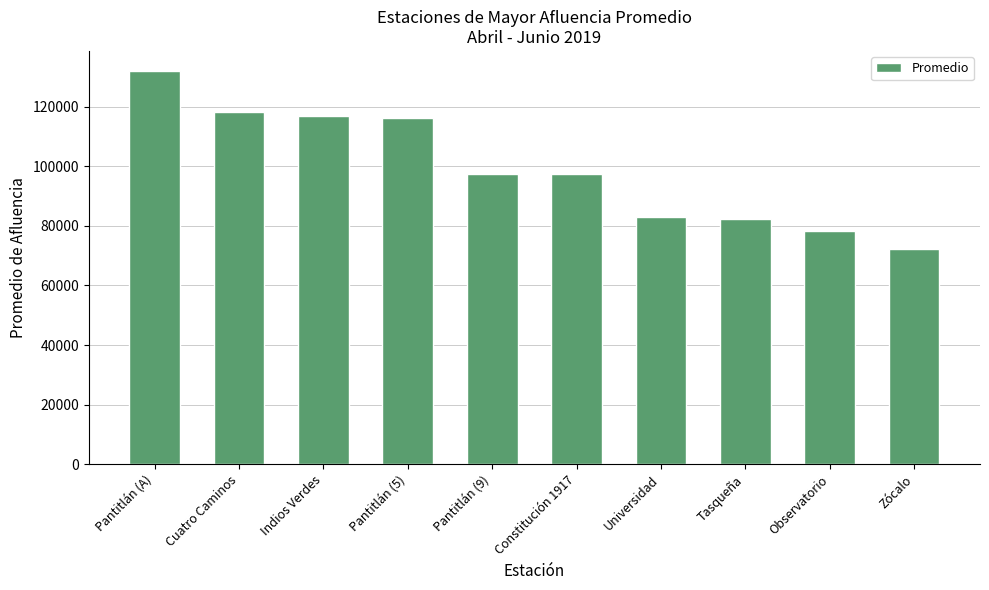

What is the difference between the maximum and minimum values?

59911